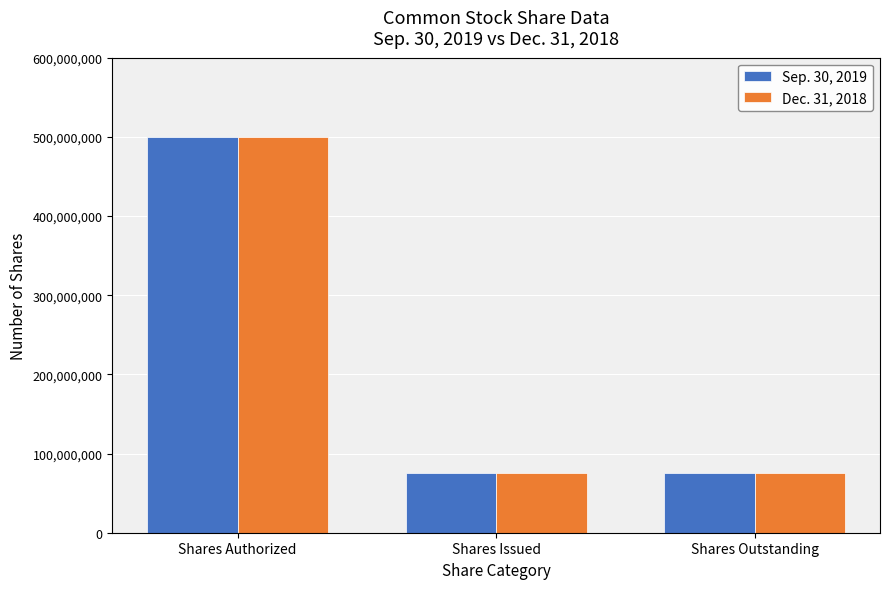

What is the minimum value shown in the chart?

75000000